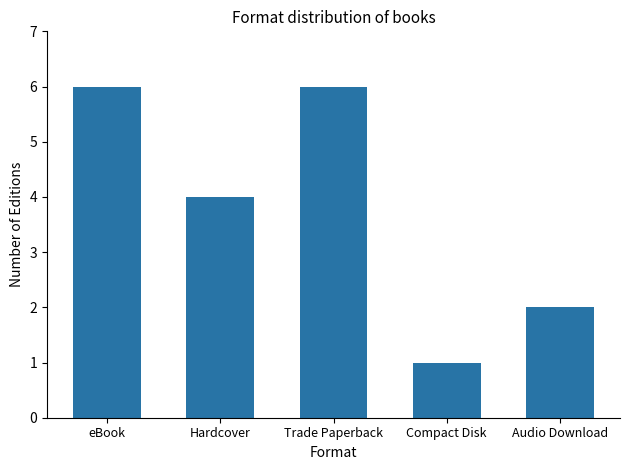

At which label does the data first exceed 4?

eBook